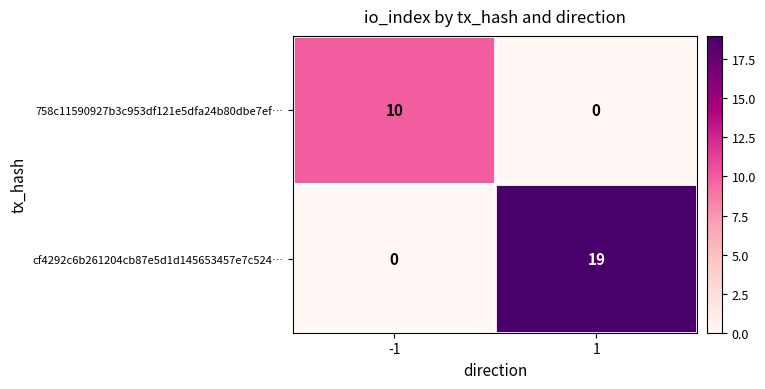

At which category is the sum across all series the highest?

1